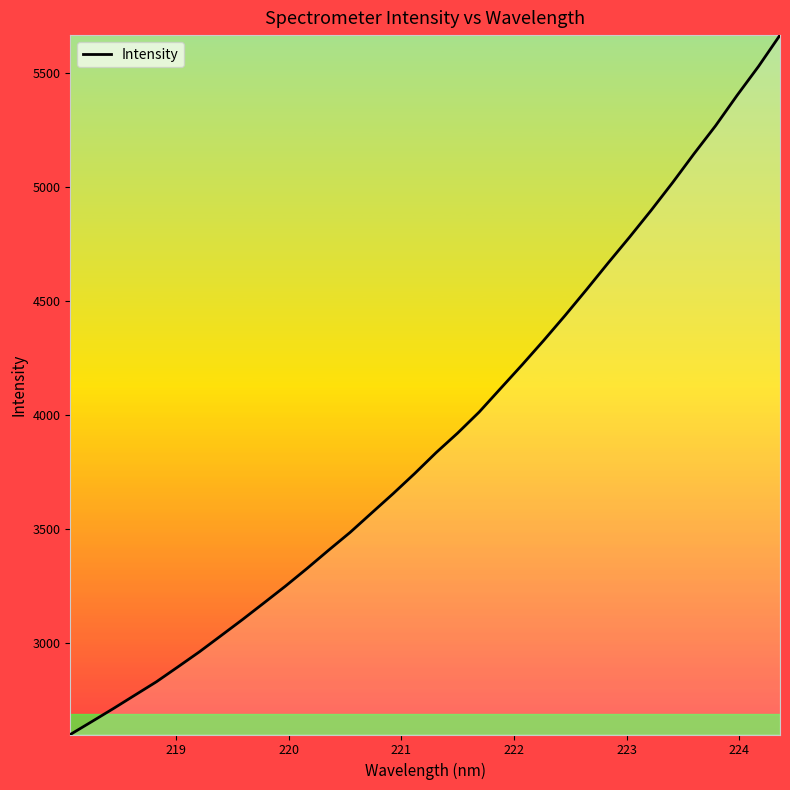

What is the smallest value displayed?

2598.5